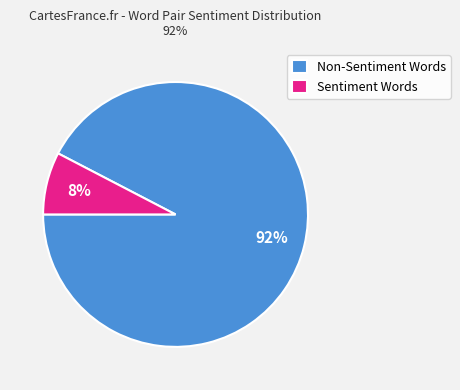

How many segments does this pie chart have?

2